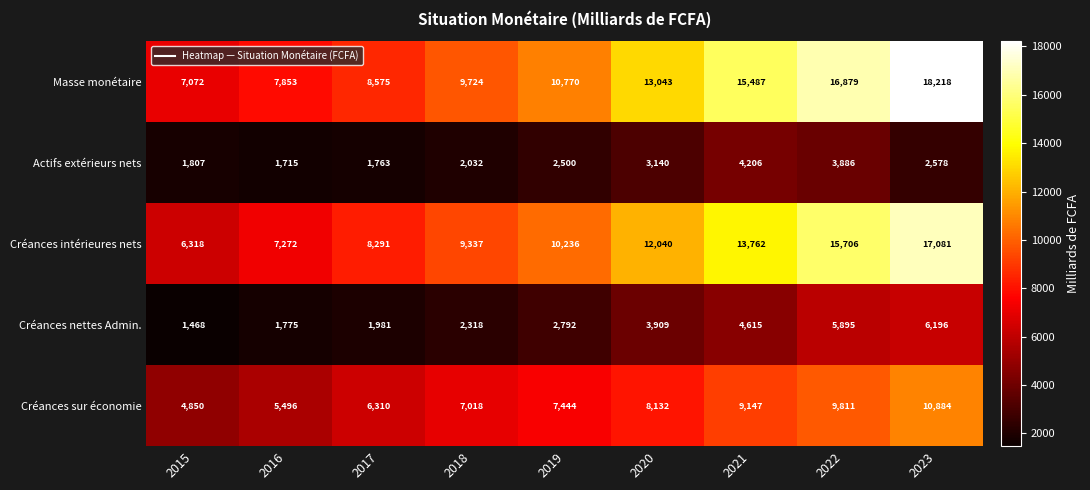

Which series has the largest range (max minus min)?

Masse monétaire